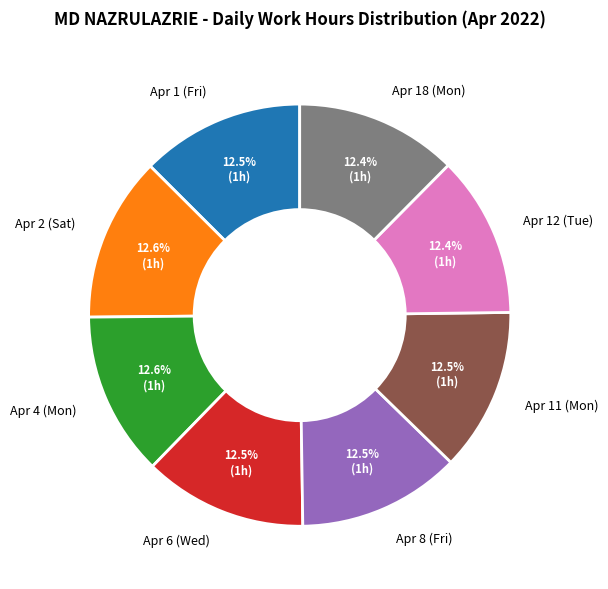

To the nearest percent, what is the combined percentage of Apr 12 (Tue) and Apr 6 (Wed)?

25%